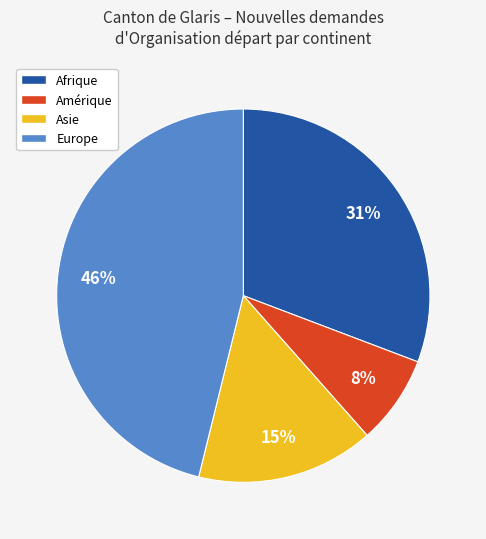

Does any single category account for the majority?

No